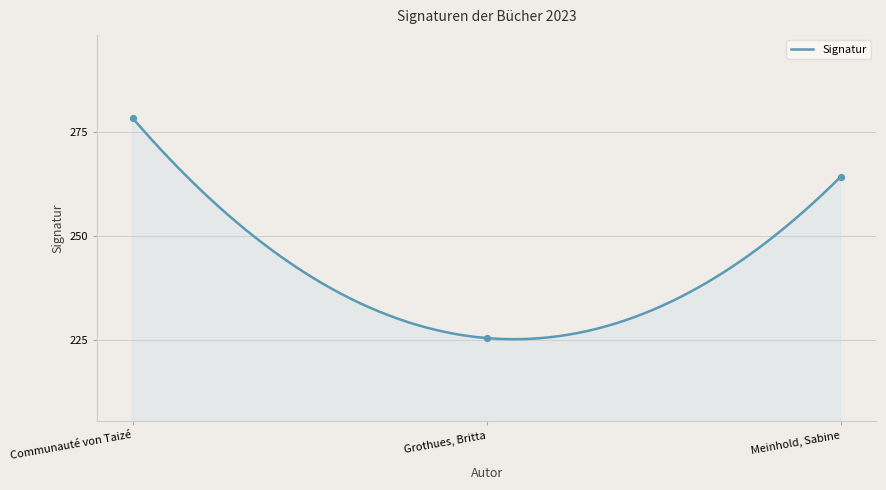

What is the change in value from Communauté von Taizé to Grothues, Britta?

-52.9